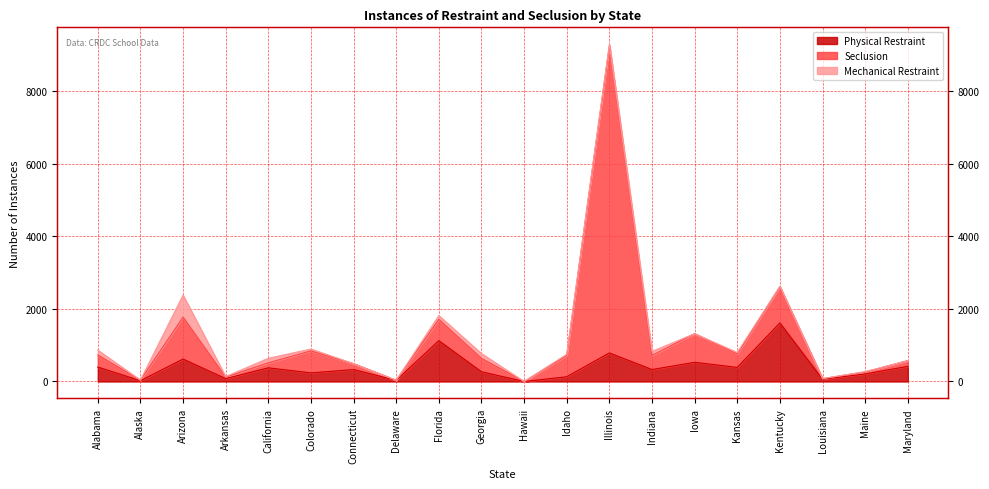

True or false: Seclusion and Physical Restraint cross at least once.

False